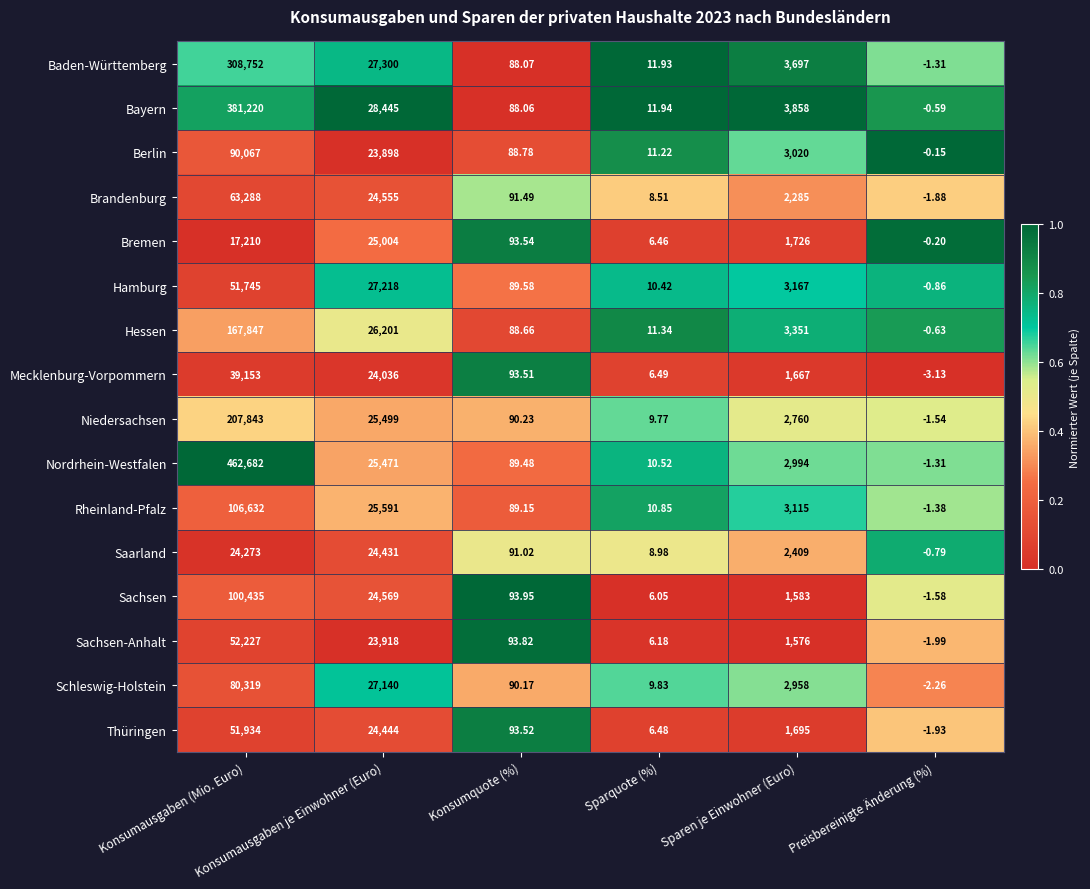

Which series has the largest range (max minus min)?

Nordrhein-Westfalen